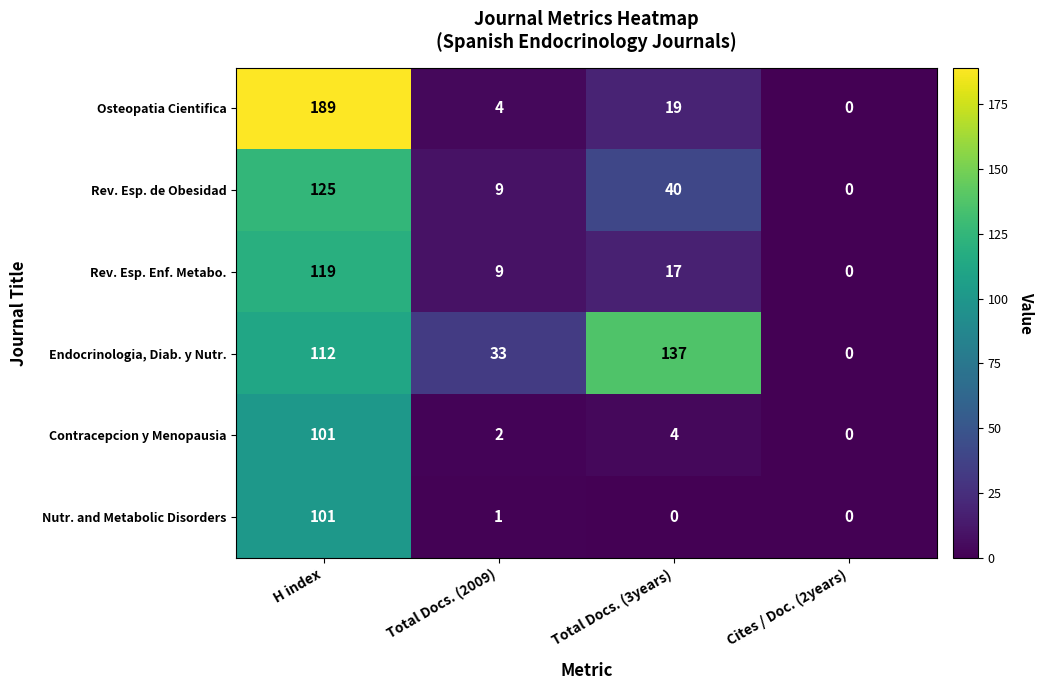

Is it true that Osteopatia Cientifica equals 189 at H index?

True